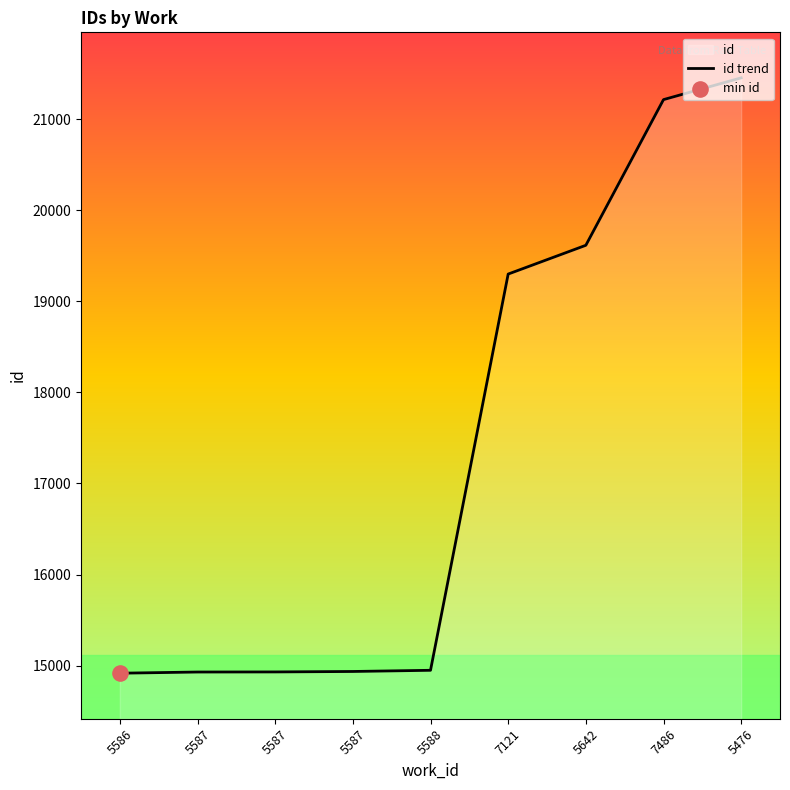

Which has a higher value, 5587 or 5587?

5587